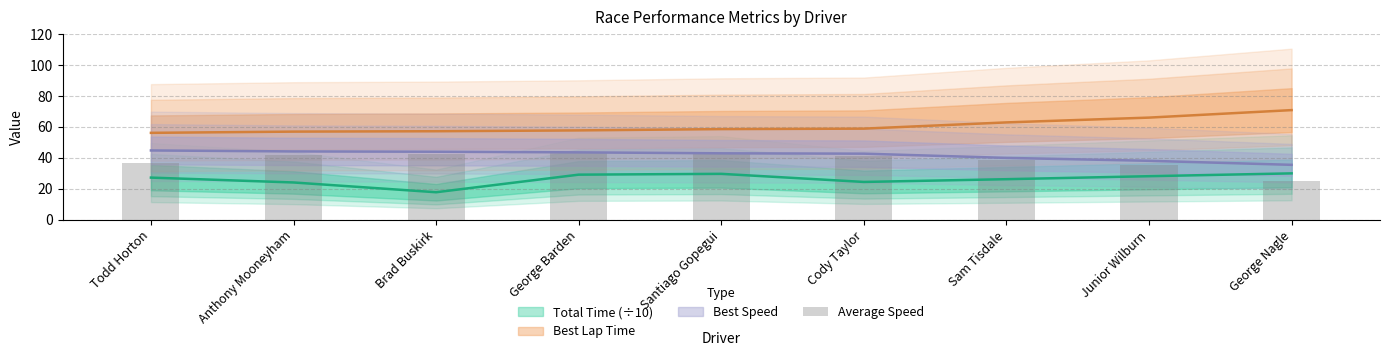

What is the difference between the values at Cody Taylor and Todd Horton?

4.2